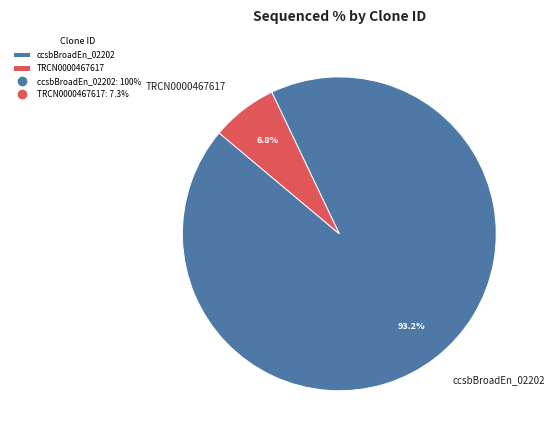

To the nearest percent, what is the difference between the largest and smallest slice percentages?

86%